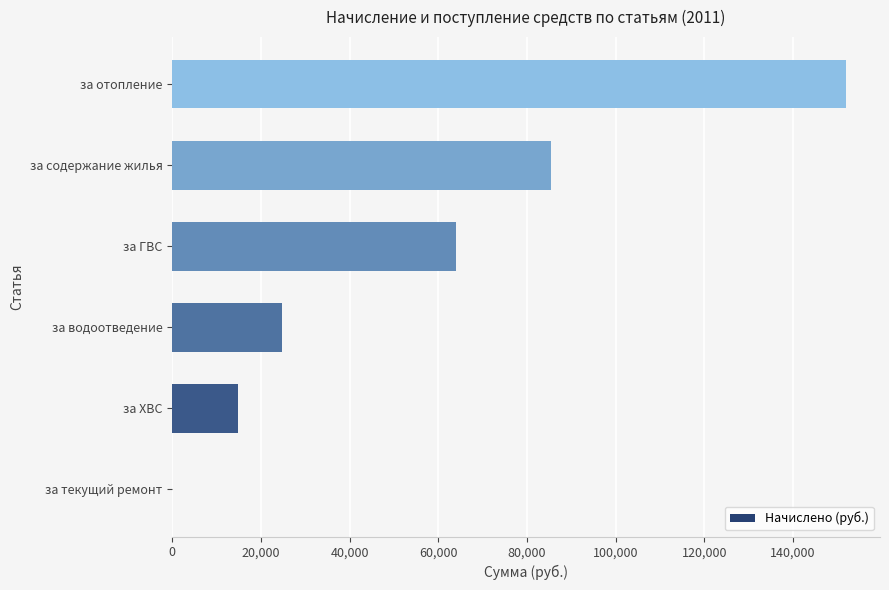

Are the bars grouped side by side (vs. stacked)?

No